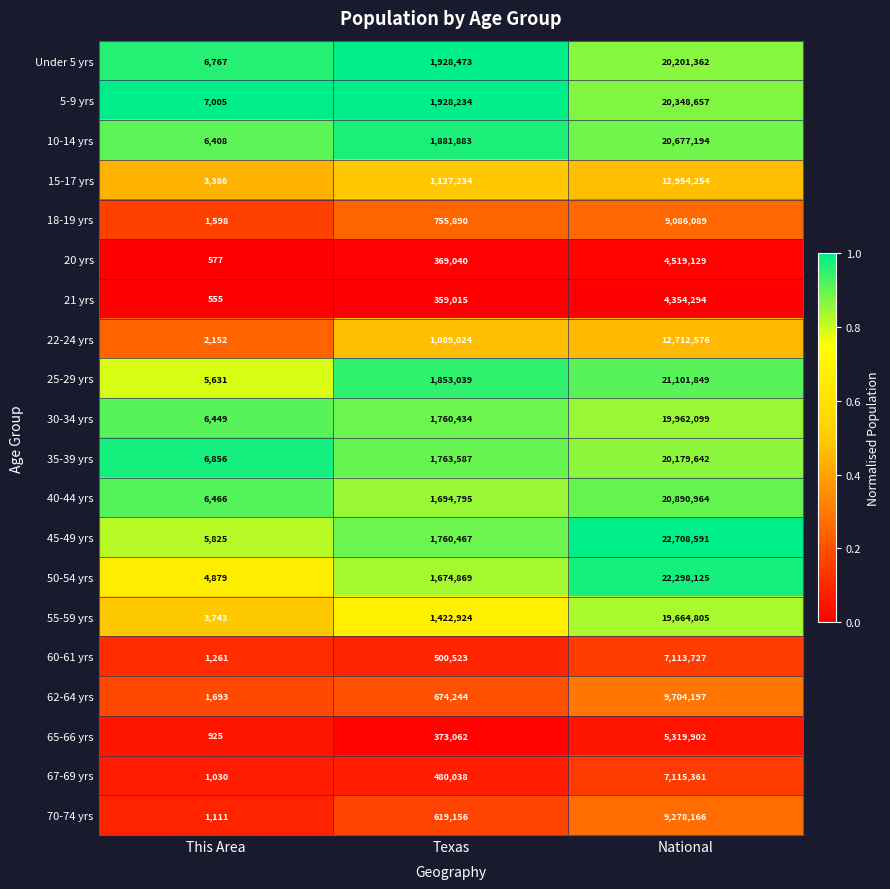

Which series changed the most between This Area and Texas?

Under 5 yrs